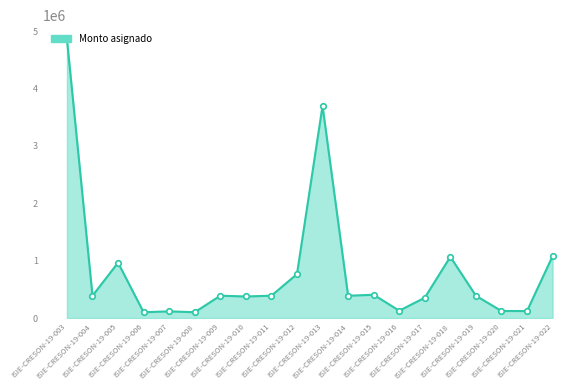

What is the greatest value displayed?

4860348.3